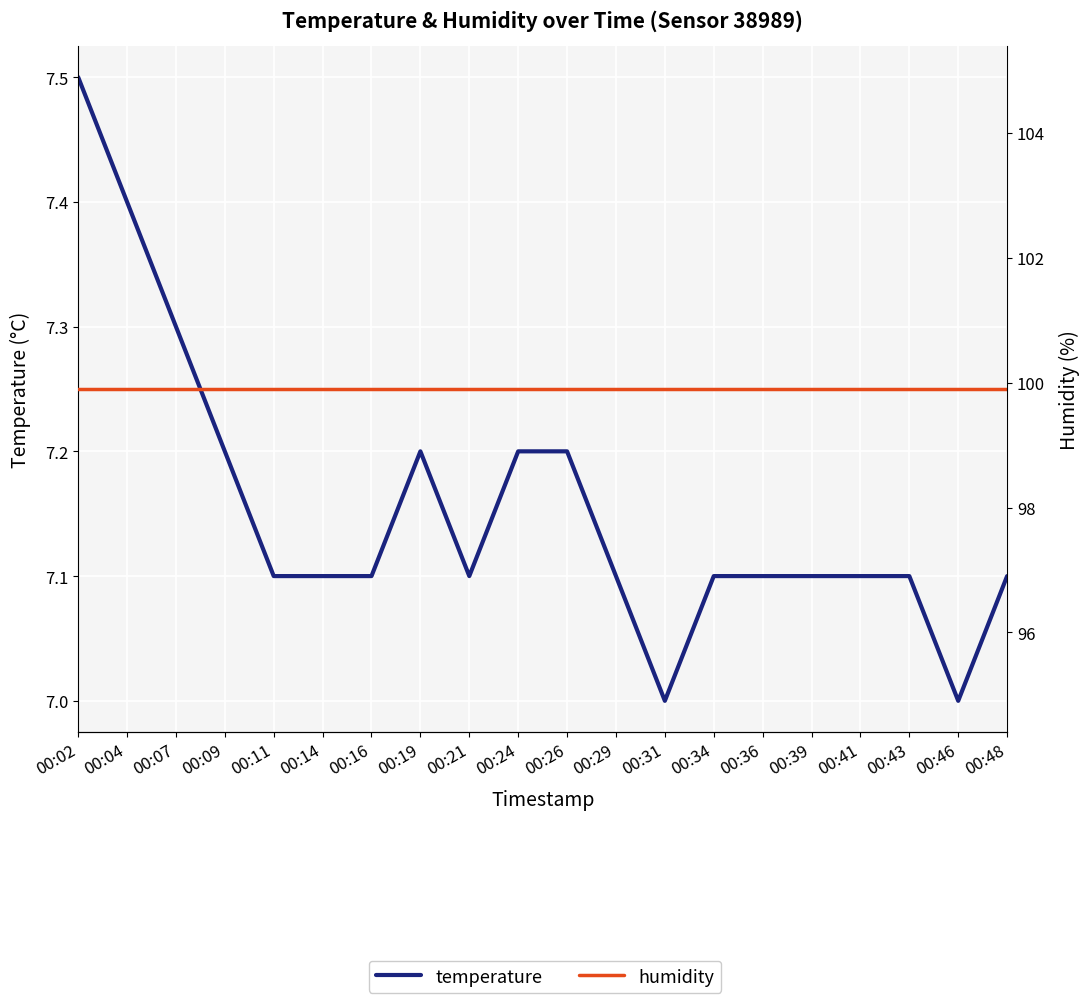

True or false: humidity and temperature intersect in this chart.

False